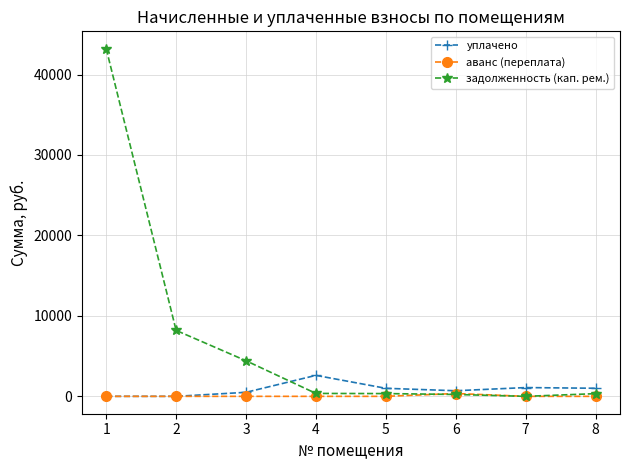

What is the value of the задолженность (кап. рем.) point at the 1st from the left?

43211.1